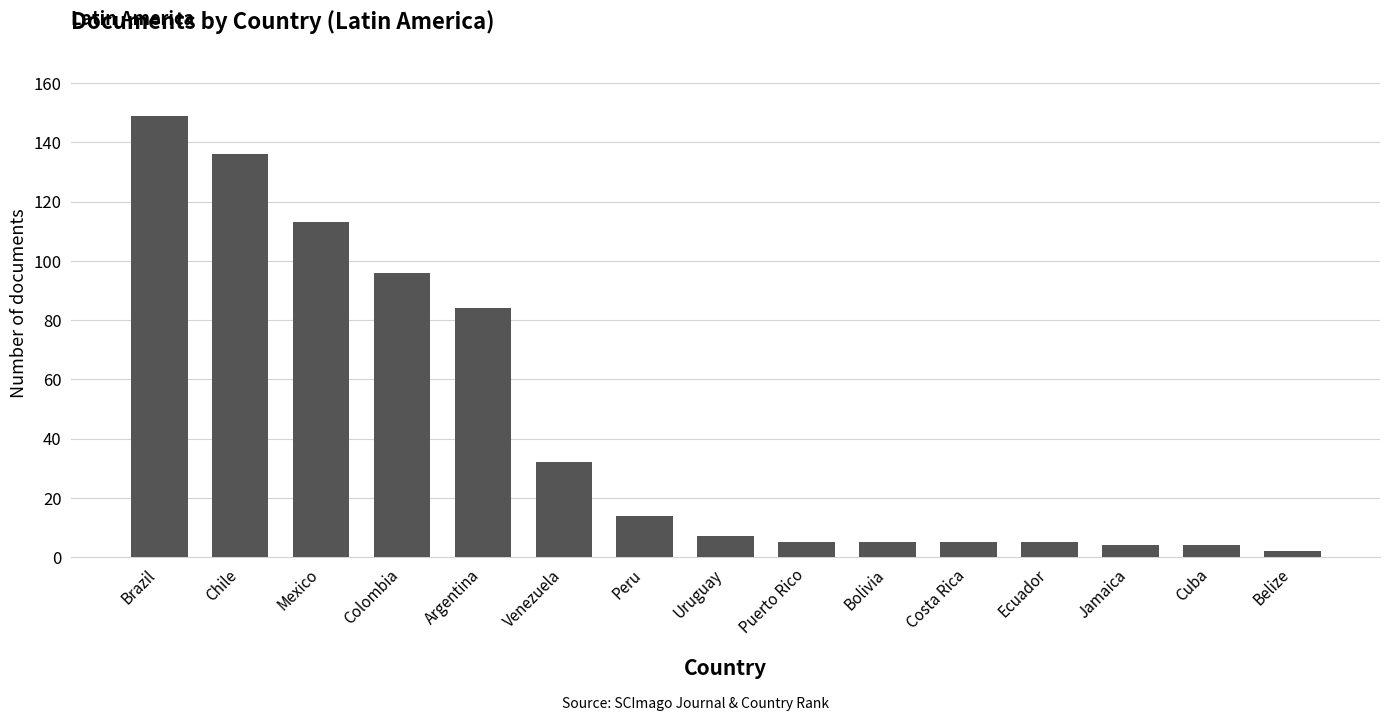

What is the label of the 4th bar from the left?

Colombia